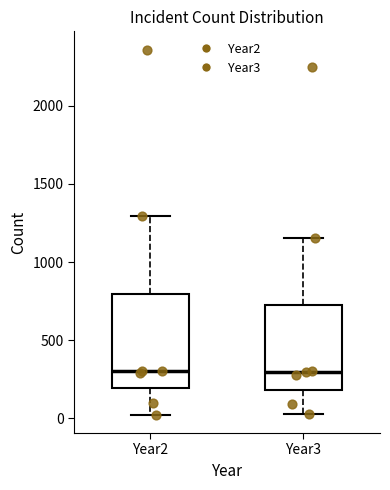

Reading left to right, transcribe this box plot: for each box, give where its median line is, the range the box spans, and where its two whiskers end, as read against the y-axis. The values are not printed on the chart, so give them approximately, as read against the axis.

Year2: median 300, box 200 to 800, whiskers 0 to 1300
Year3: median 300, box 200 to 750, whiskers 50 to 1150